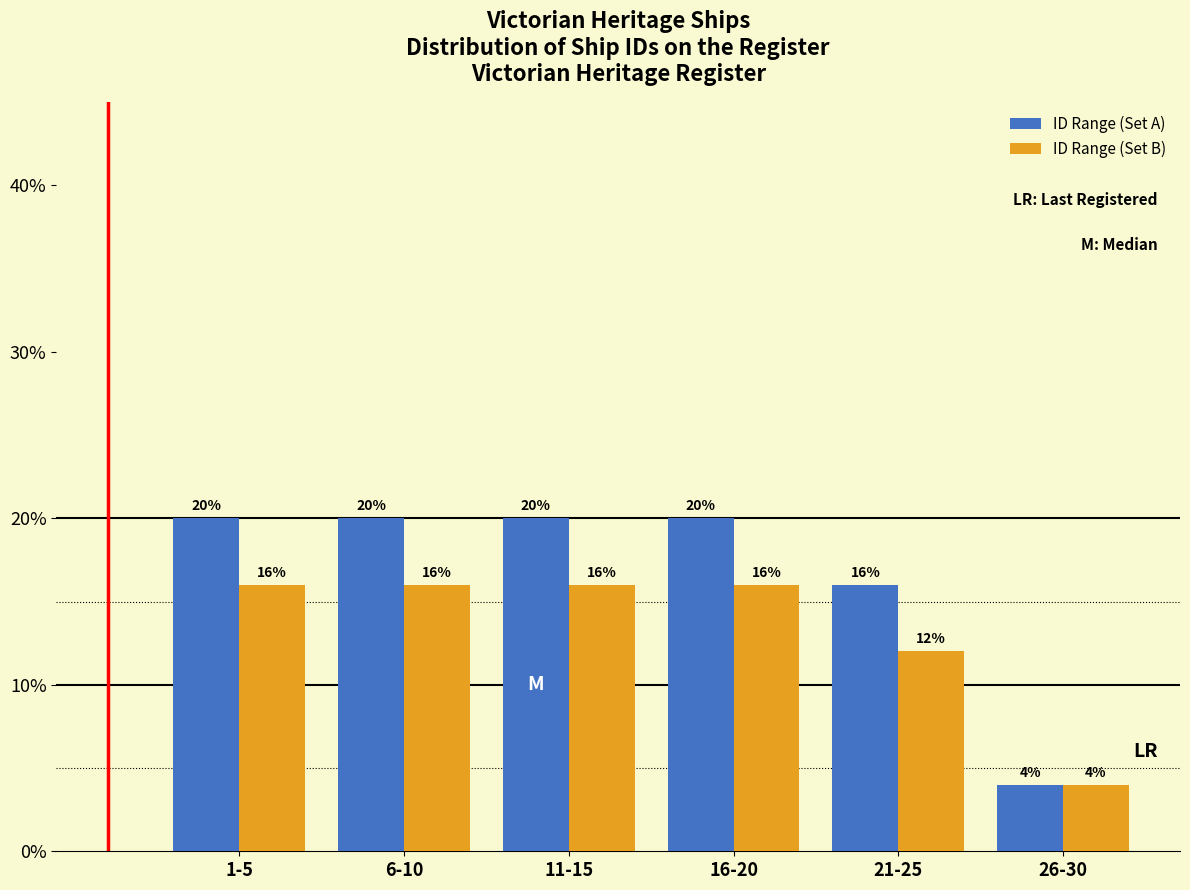

Reading left to right, list all the values displayed in this chart.

ID Range (Set A): 20	20	20	20	16	4
ID Range (Set B): 16	16	16	16	12	4